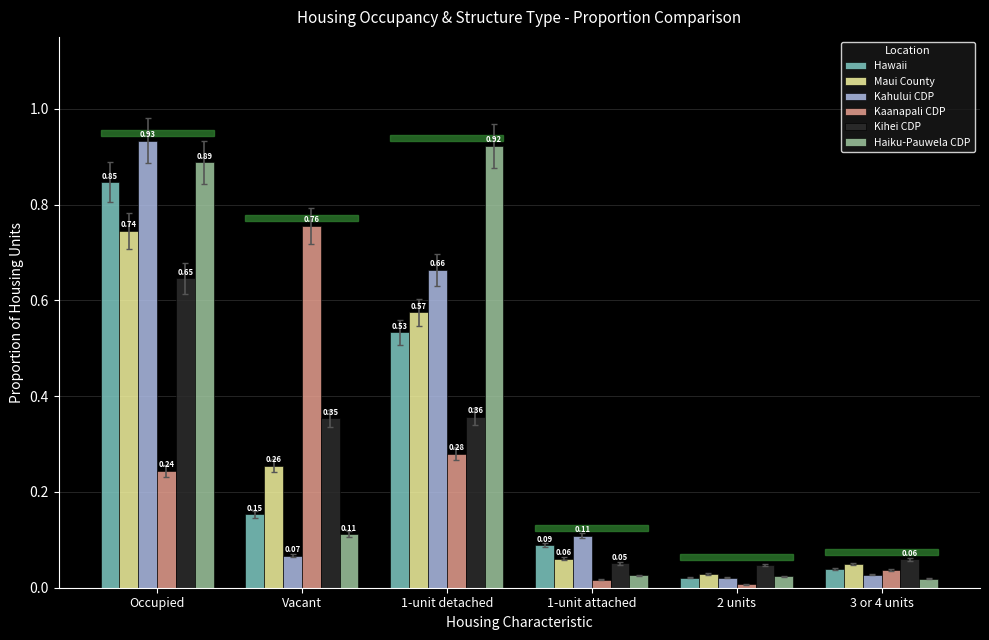

Which series has the largest range (max minus min)?

Kahului CDP